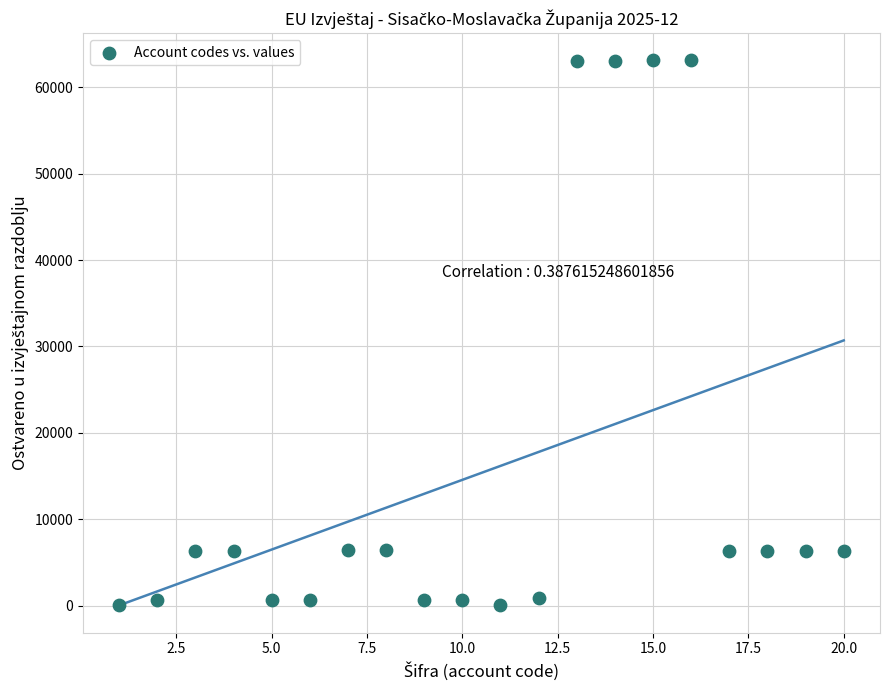

What is the range of Y values (max minus min)?

63116